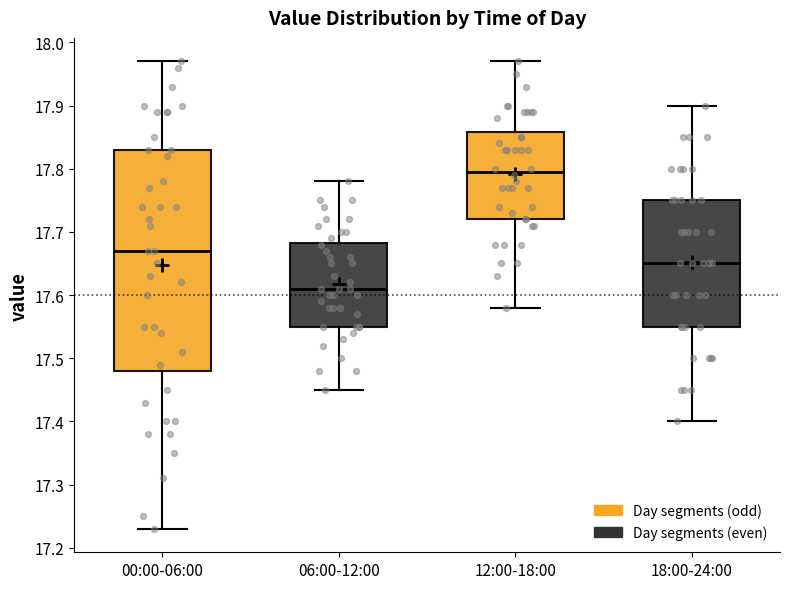

Where does the median line of the box for 18:00-24:00 sit on the y-axis? The values are not printed on the chart, so give them approximately, as read against the axis.

17.65